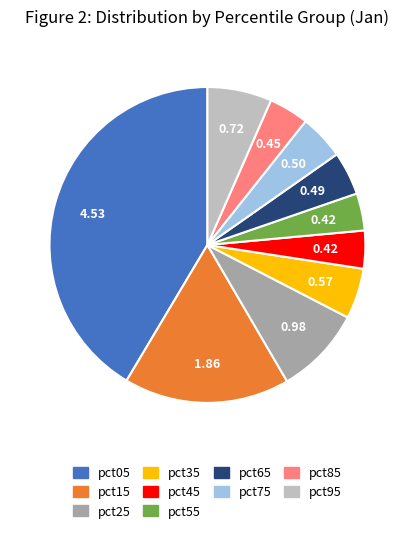

Approximately how many times larger is the value at pct05 compared to pct15?

2.4